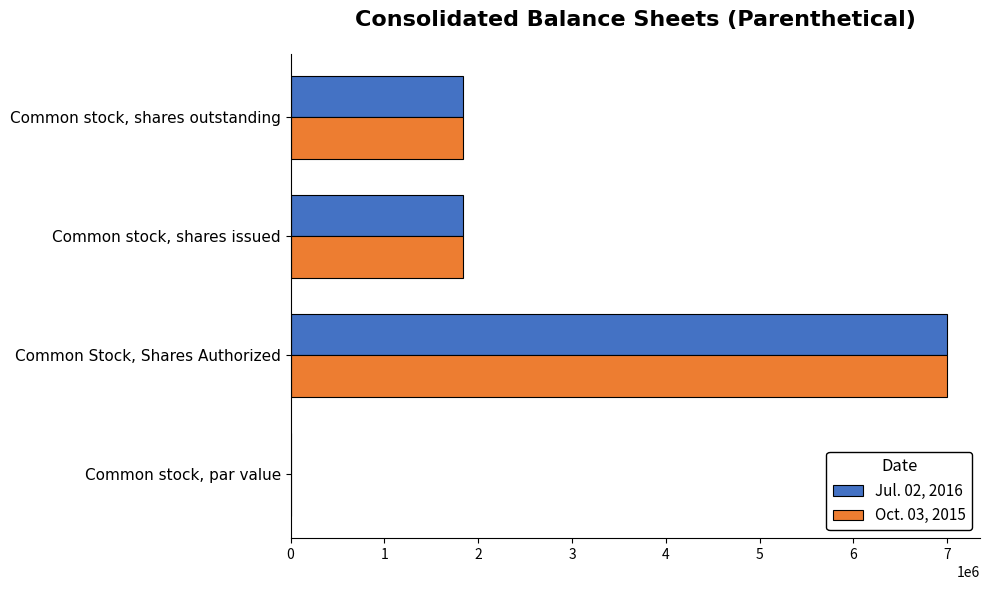

What is the highest value of the Jul. 02, 2016 series?

7000000.0